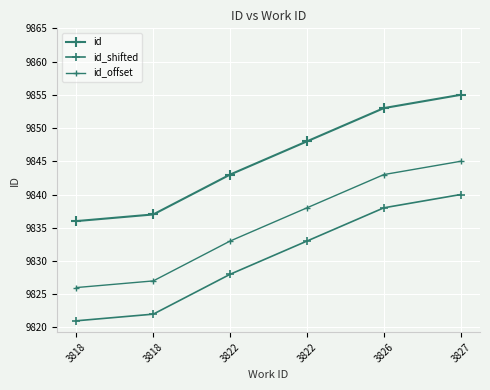

What is the highest value of the id_offset series?

9845